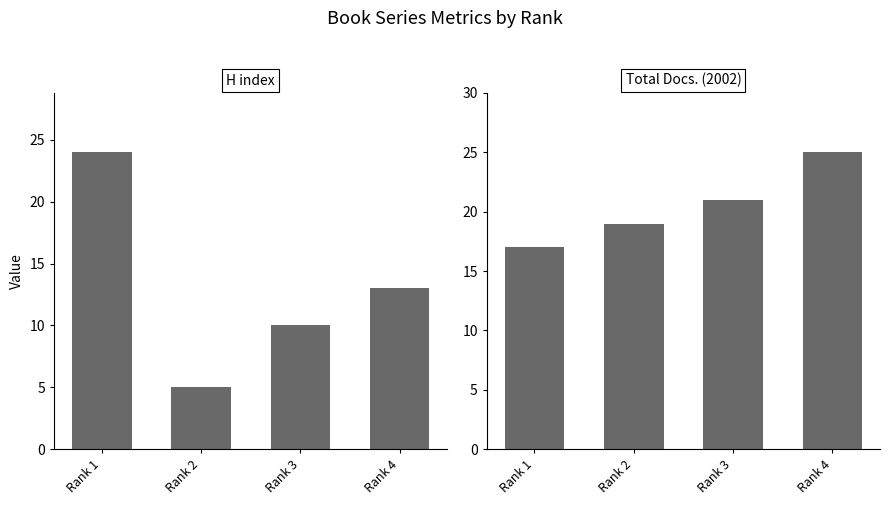

How many categories are shown in the chart?

4